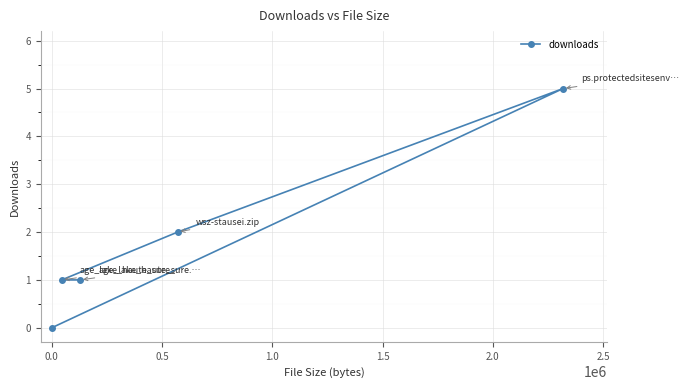

How many lines are shown in the chart?

1